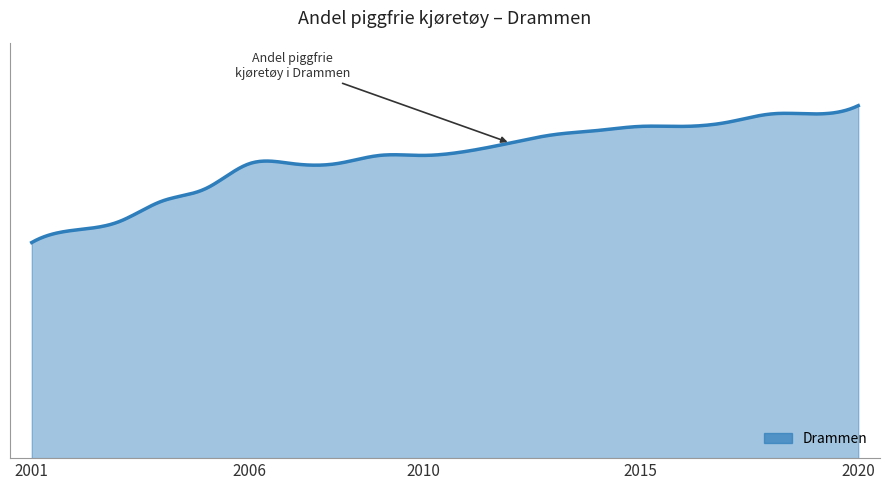

What is the label of the 2nd point from the left?

2002